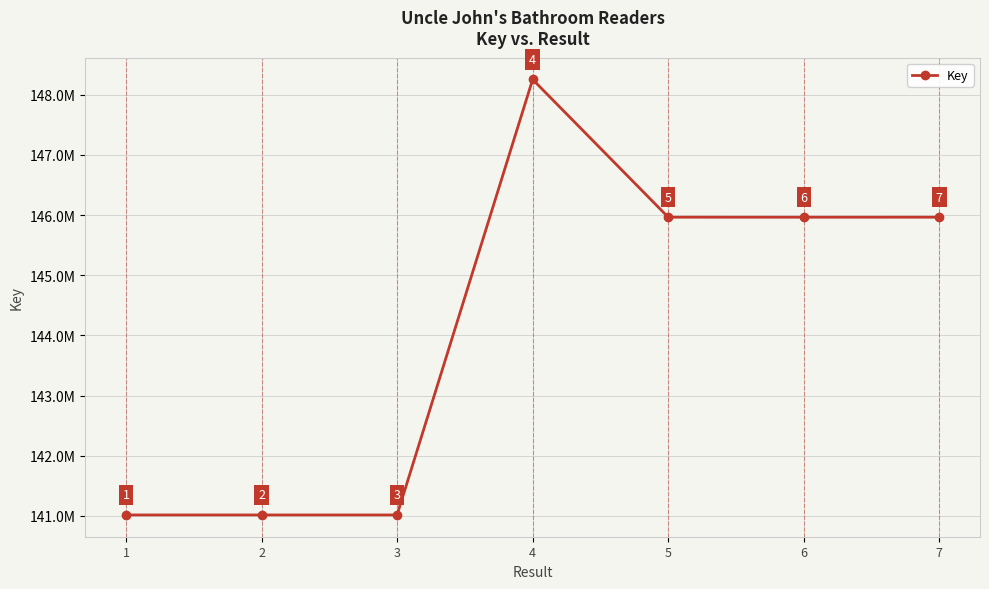

Does the chart have visible grid lines?

Yes